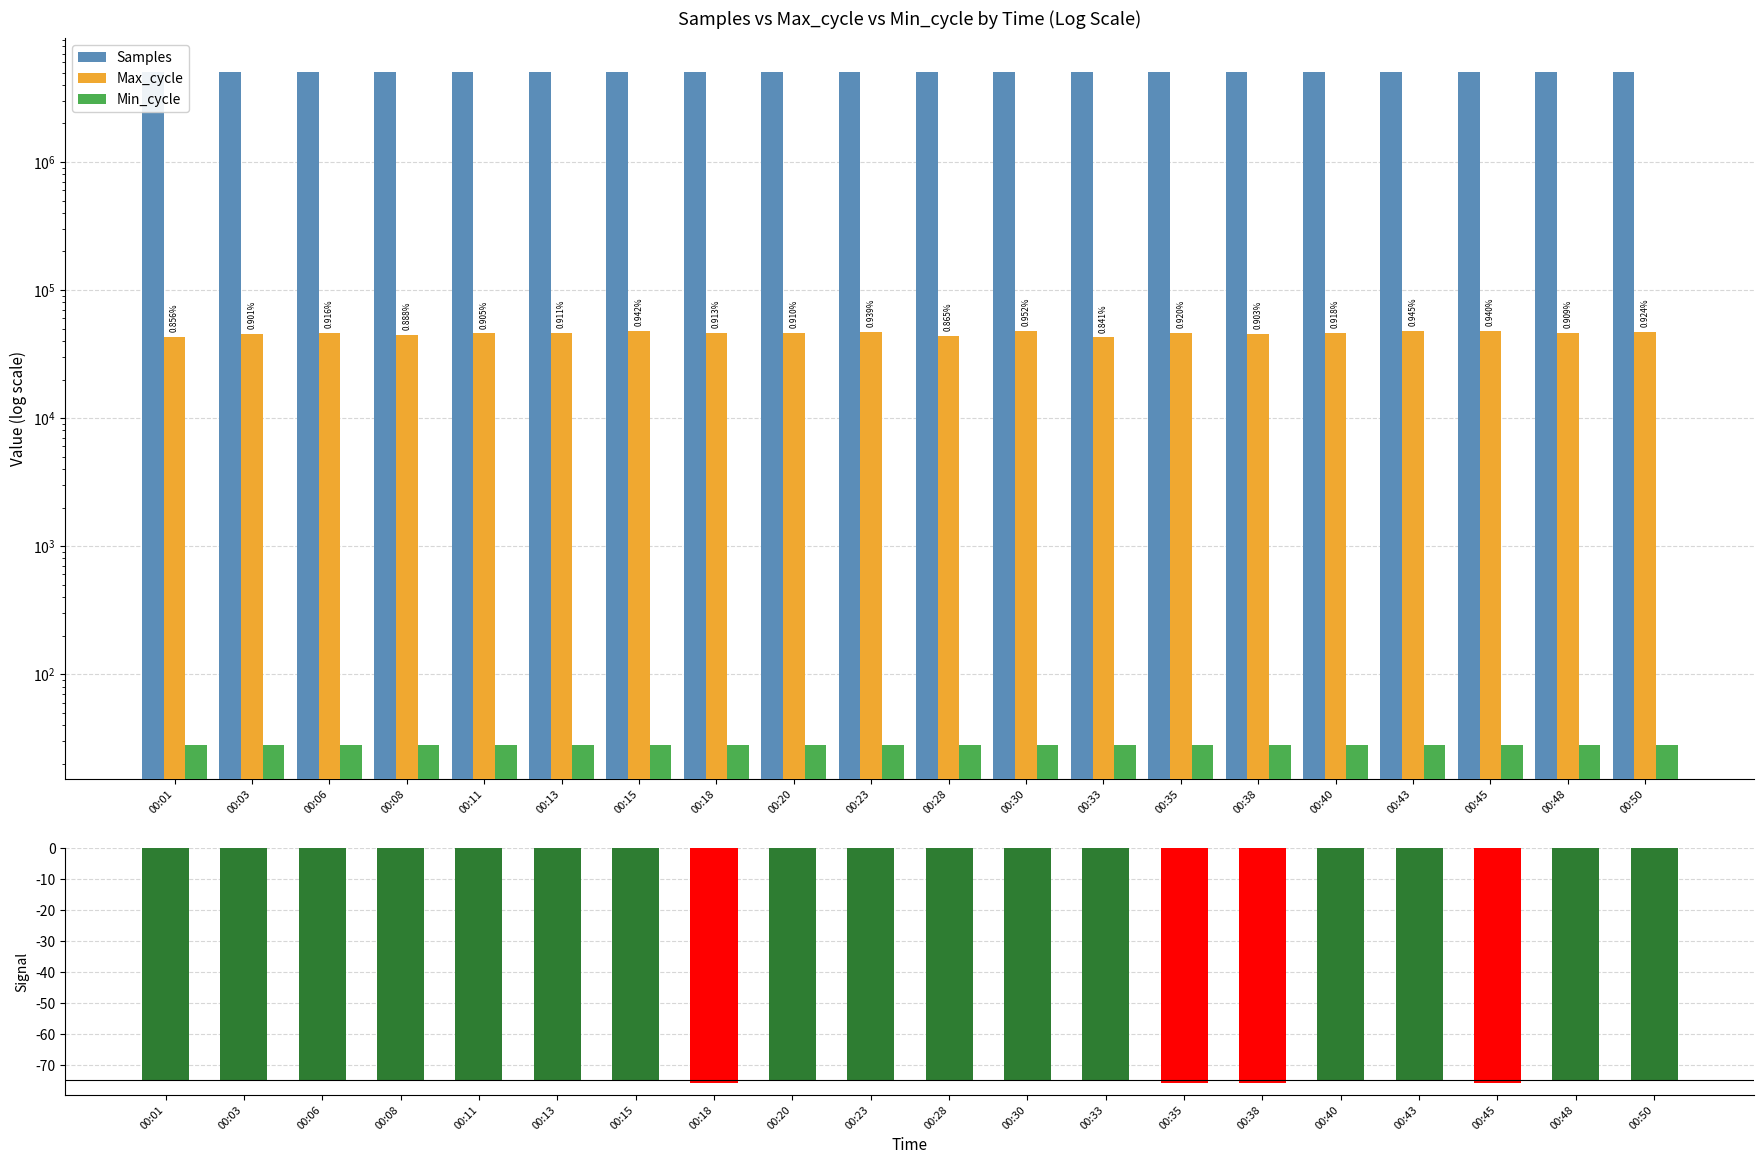

The value of Signal at 00:33 is -75. True or false?

True